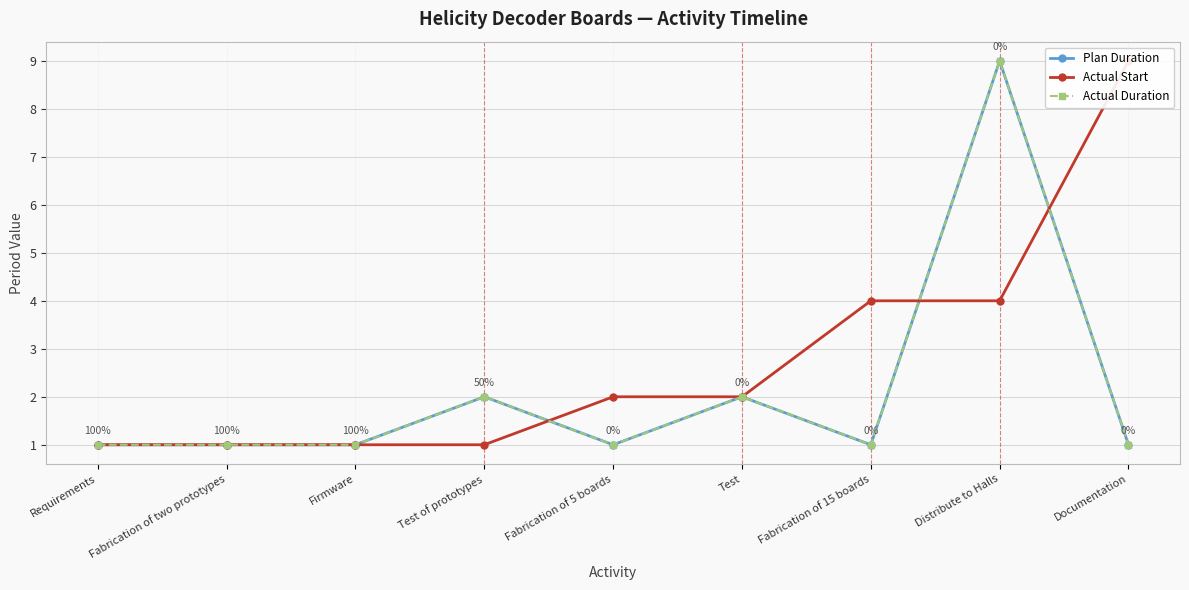

Which series has the largest range (max minus min)?

Plan Duration